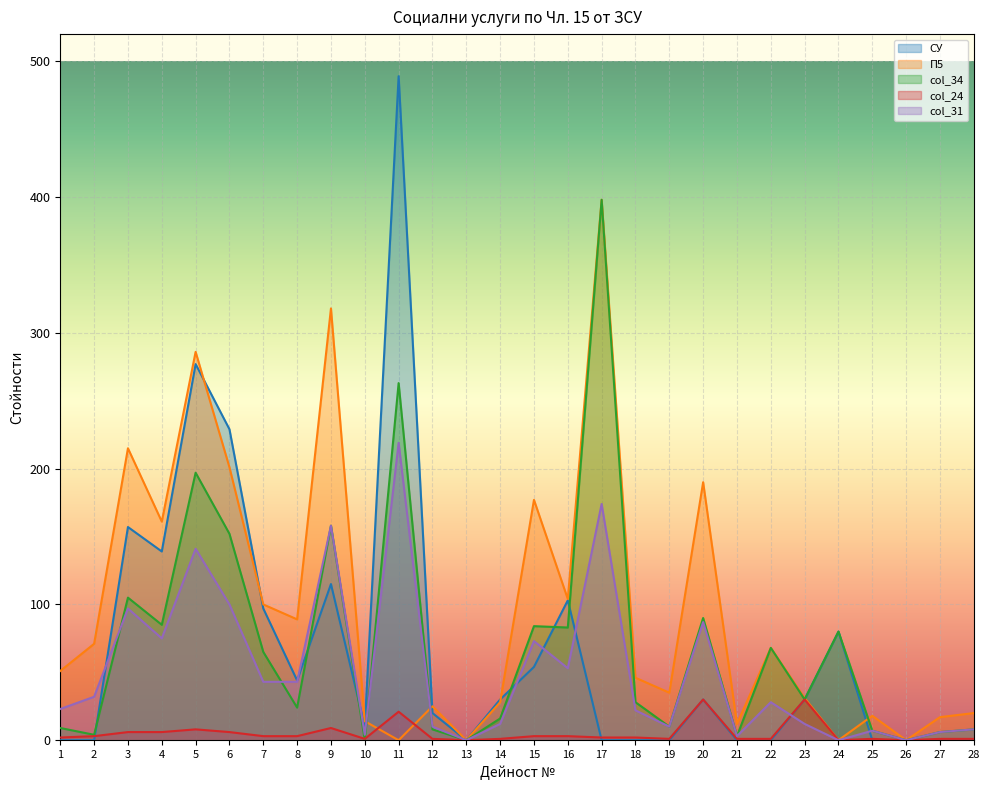

Reading right to left, what are all the values shown in this chart?

СУ: 28=0	27=0	26=0	25=0	24=80	23=30	22=0	21=0	20=30	19=0	18=0	17=0	16=103	15=54	14=30	13=0	12=20	11=489	10=10	9=115	8=44	7=97	6=229	5=277	4=139	3=157	2=0	1=0
П5: 28=20	27=17	26=0	25=18	24=0	23=31	22=68	21=12	20=190	19=35	18=46	17=398	16=104	15=177	14=28	13=0	12=25	11=0	10=14	9=318	8=89	7=100	6=201	5=286	4=161	3=215	2=71	1=51
col_34: 28=8	27=6	26=0	25=7	24=80	23=30	22=68	21=3	20=90	19=10	18=28	17=398	16=83	15=84	14=16	13=0	12=8	11=263	10=0	9=158	8=24	7=65	6=152	5=197	4=85	3=105	2=4	1=9
col_24: 28=1	27=1	26=0	25=1	24=0	23=30	22=1	21=1	20=30	19=1	18=2	17=2	16=3	15=3	14=1	13=0	12=1	11=21	10=1	9=9	8=3	7=3	6=6	5=8	4=6	3=6	2=3	1=2
col_31: 28=8	27=6	26=0	25=7	24=0	23=12	22=28	21=3	20=87	19=10	18=22	17=174	16=53	15=73	14=12	13=0	12=10	11=219	10=4	9=158	8=43	7=43	6=100	5=141	4=75	3=97	2=32	1=23